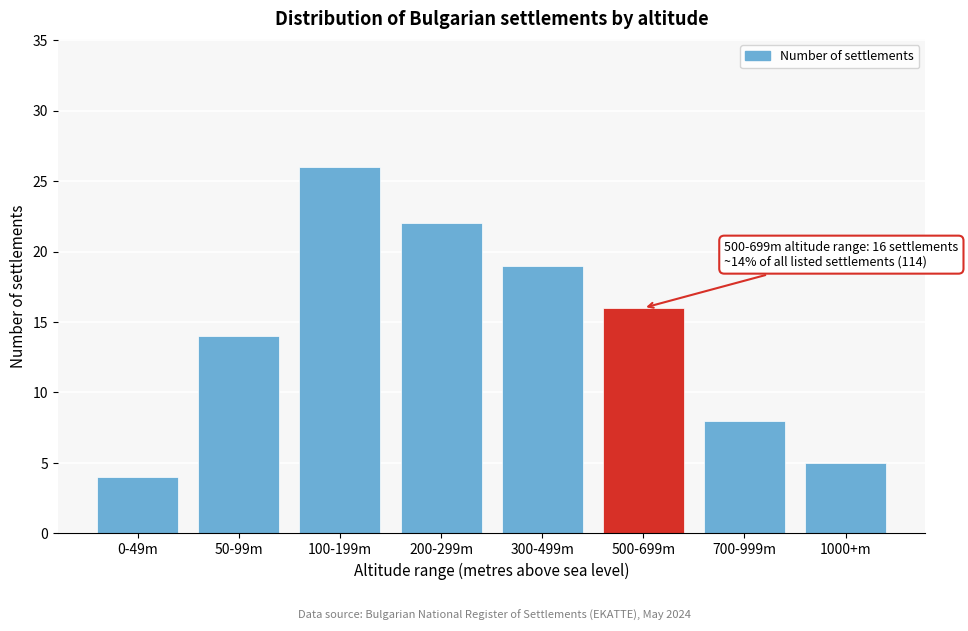

Reading left to right, list all the values displayed in this chart.

4	14	26	22	19	16	8	5